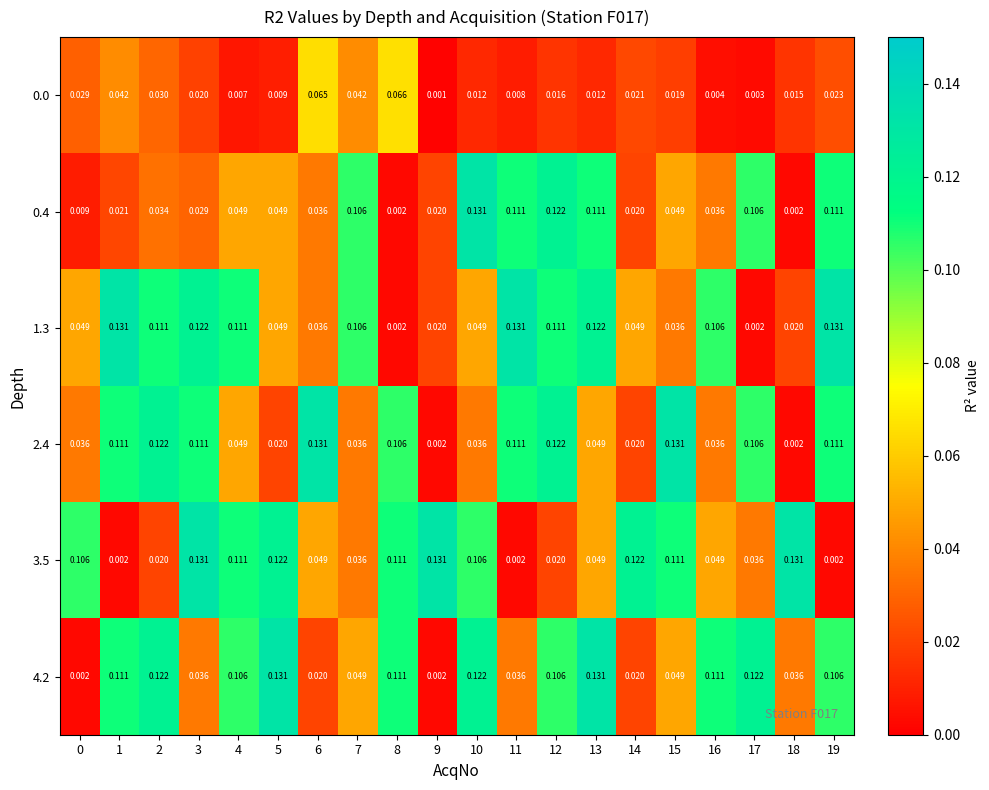

Is the value of 3.5 at 8 greater than the value of 0.0 at 16?

Yes